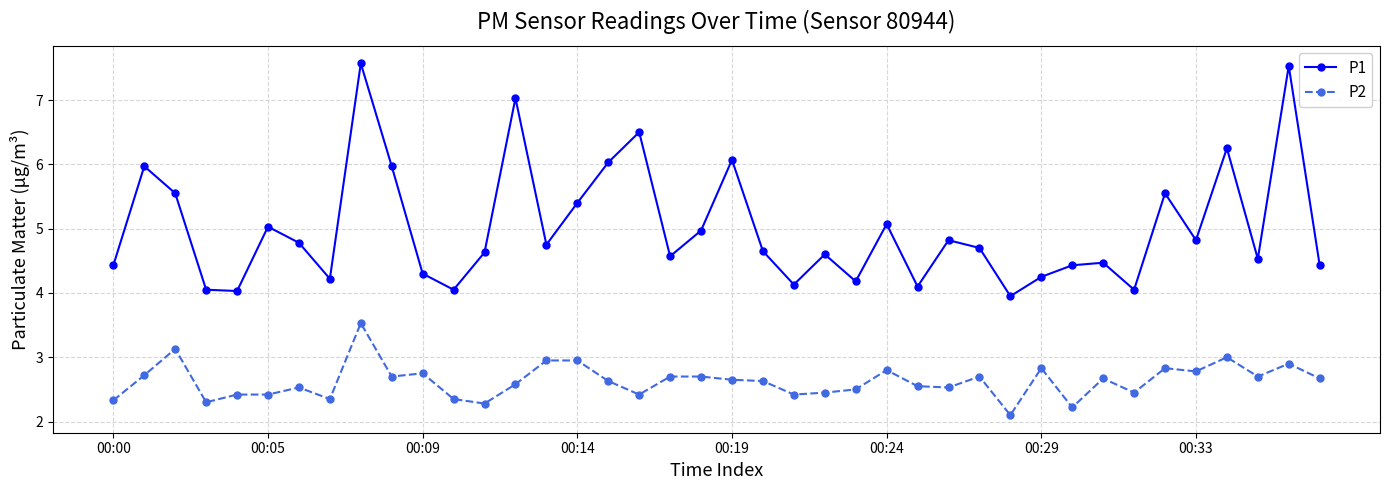

Which series has the largest total across all categories?

P1